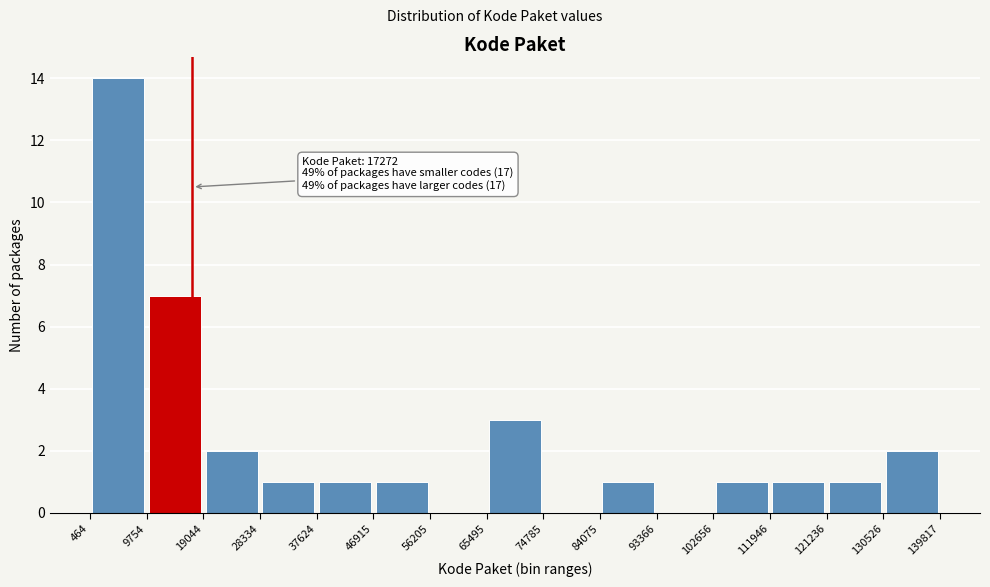

Which range on the x-axis has the tallest bar?

464 to 9754